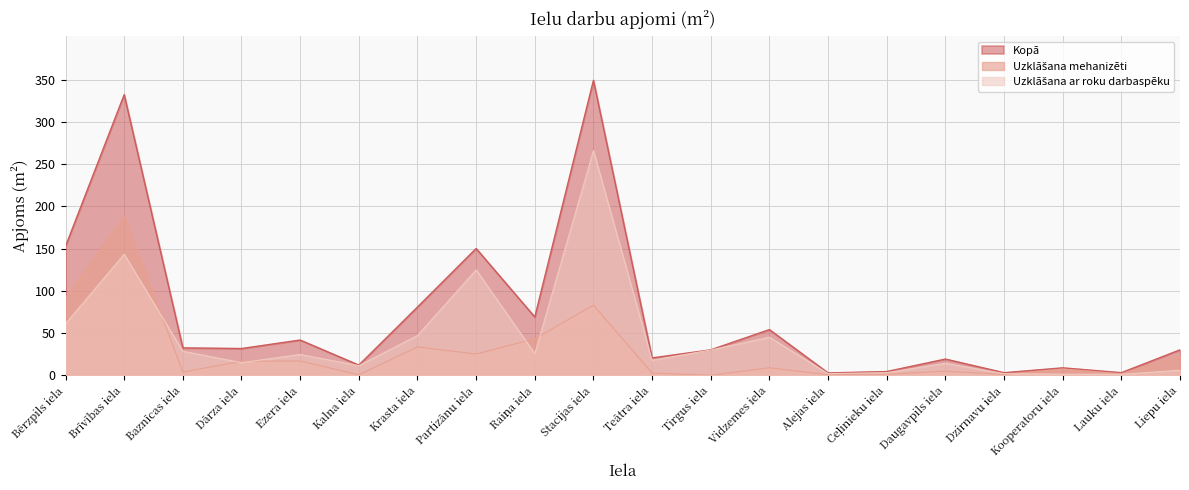

What is the label of the 17th point from the right?

Dārza iela